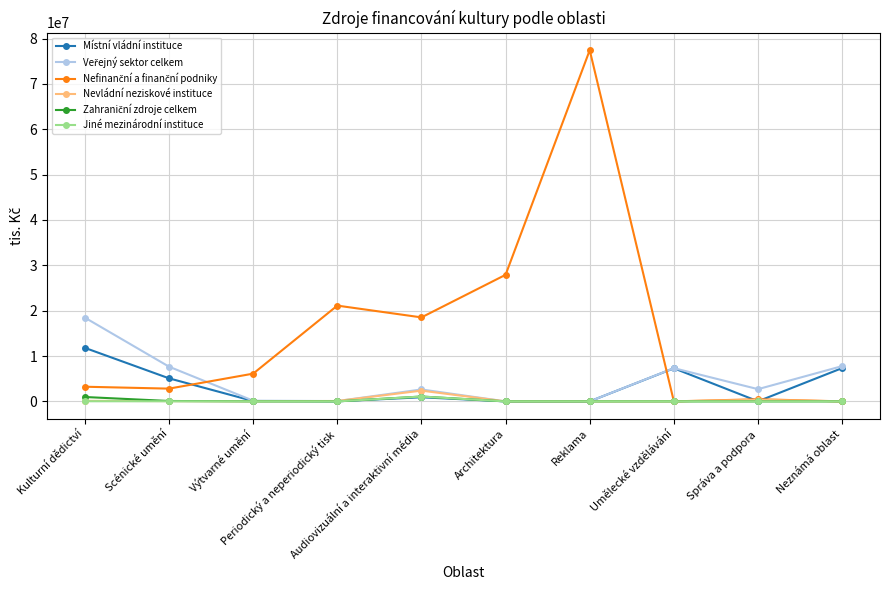

What is the greatest value displayed?

77423735